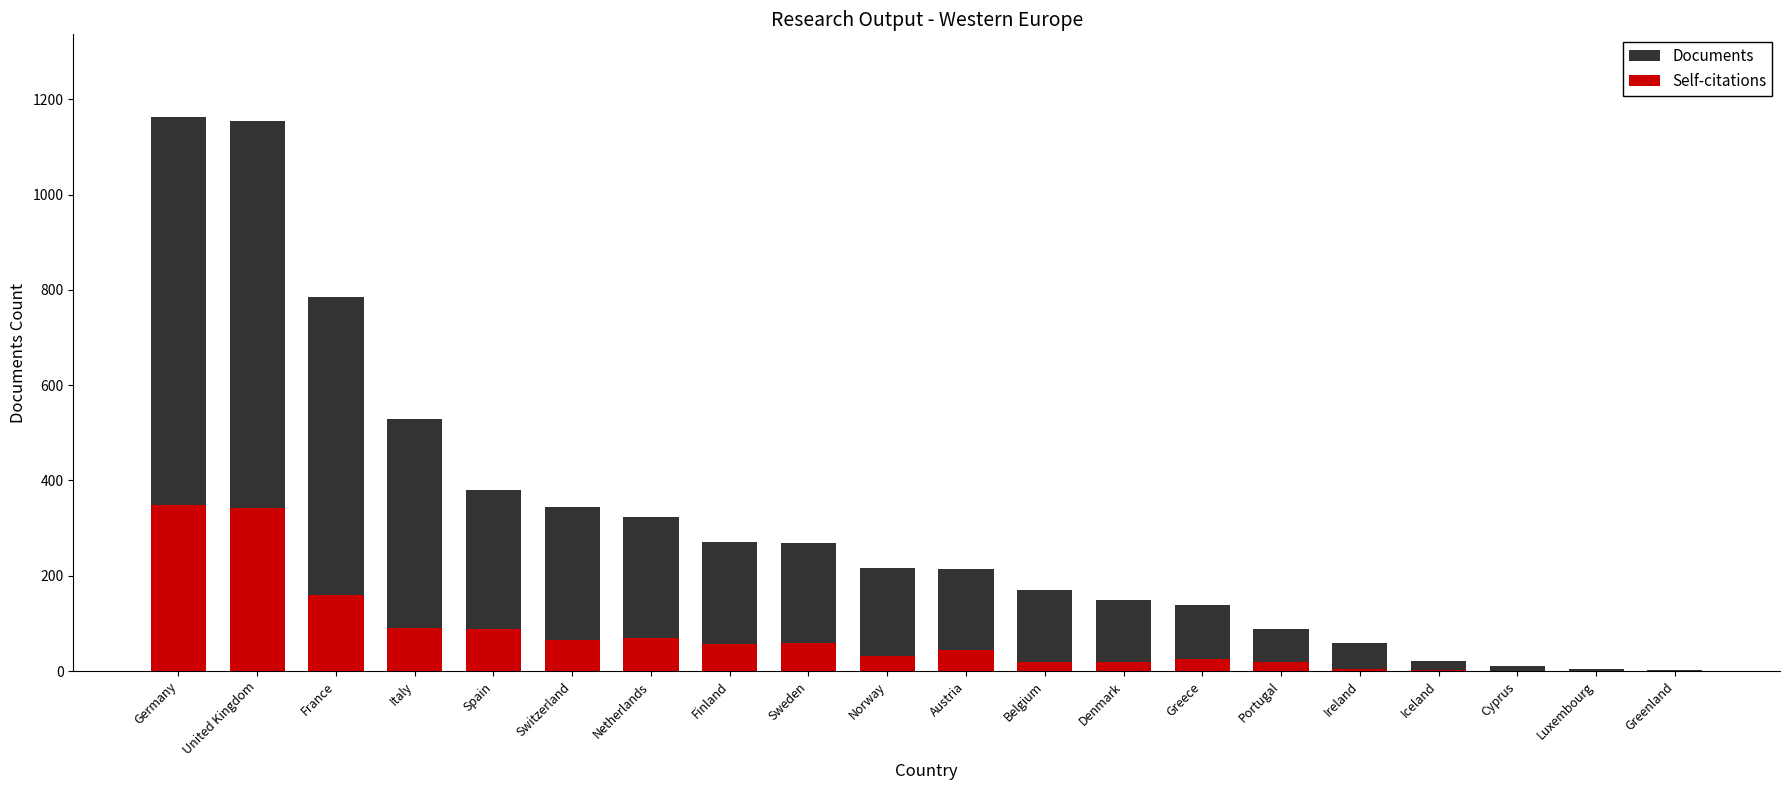

Rank the series at Finland from lowest to highest value.

Self-citations, Documents